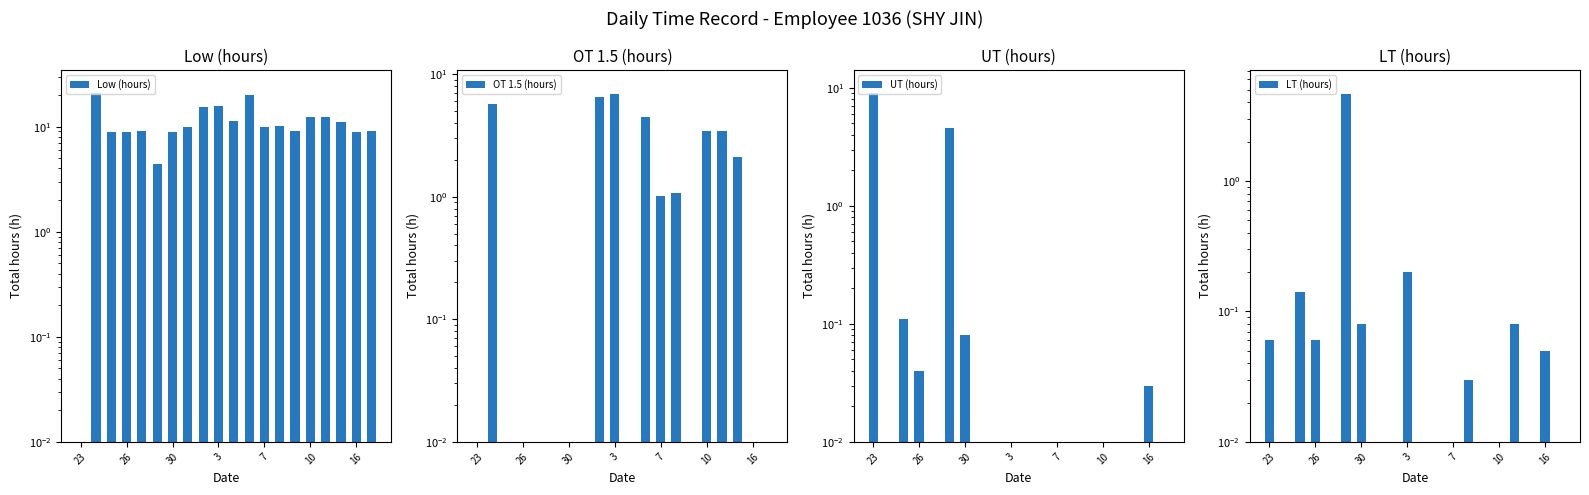

How many data points does each series have?

20